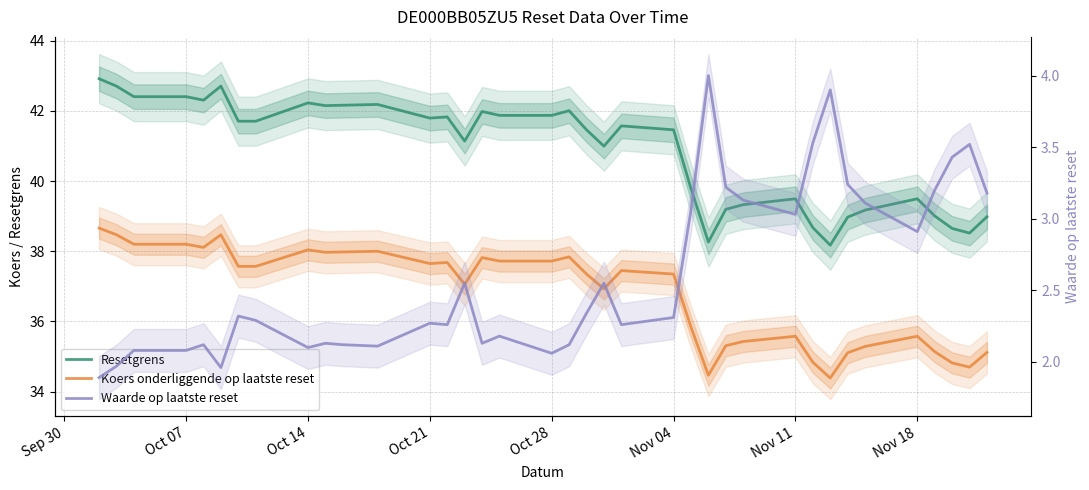

Does the chart have visible grid lines?

Yes